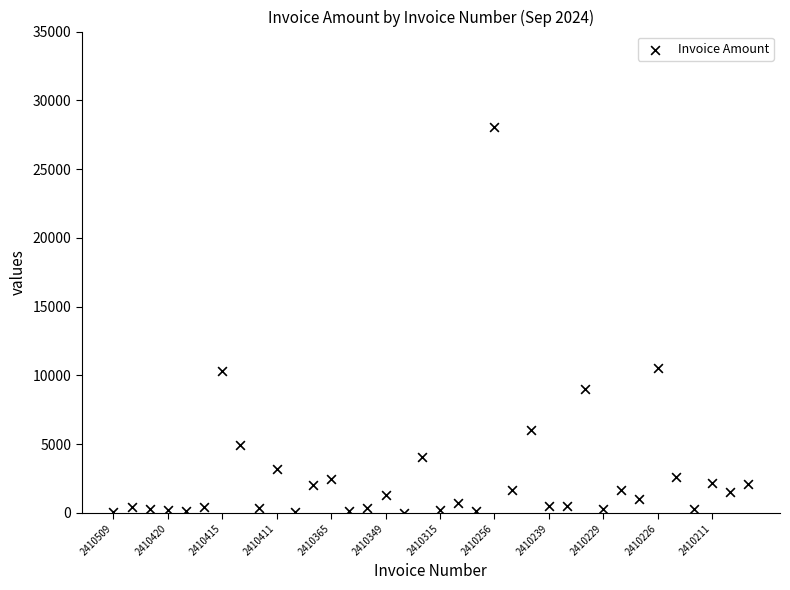

What is the range of Y values (max minus min)?

28049.2